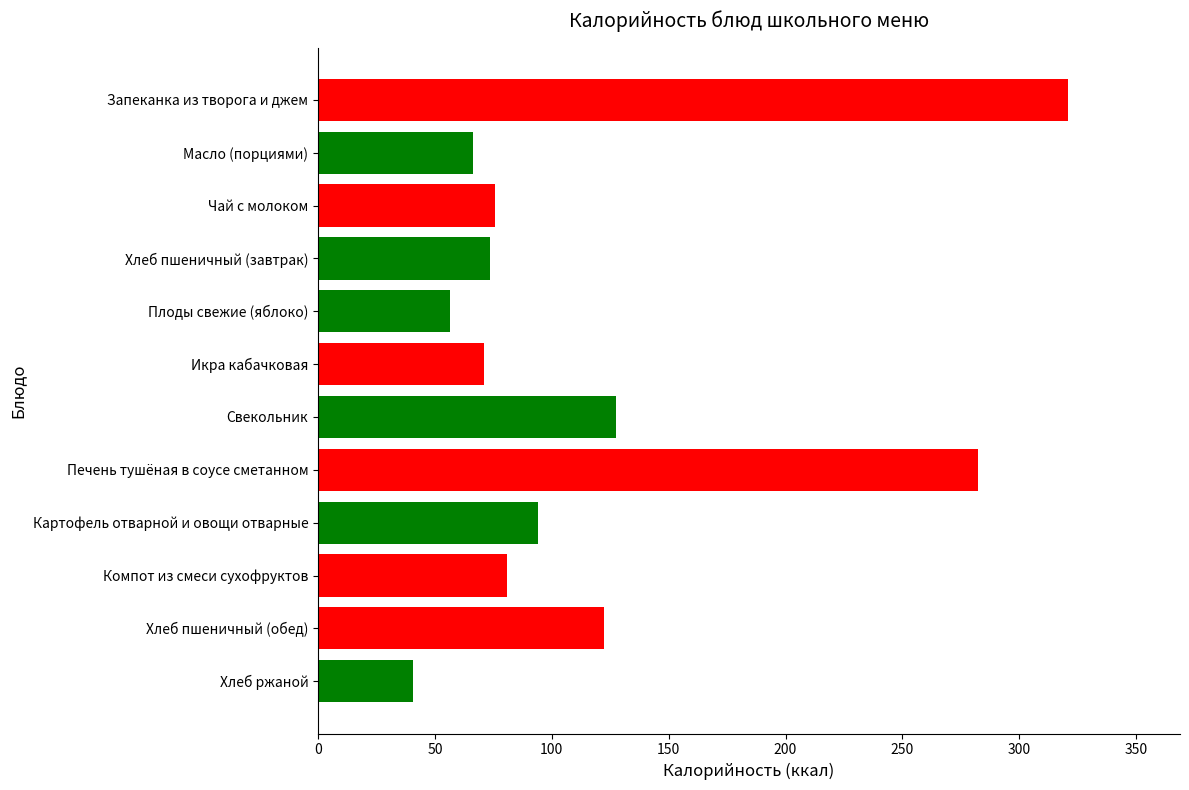

What is the label of the 5th bar from the top?

Плоды свежие (яблоко)